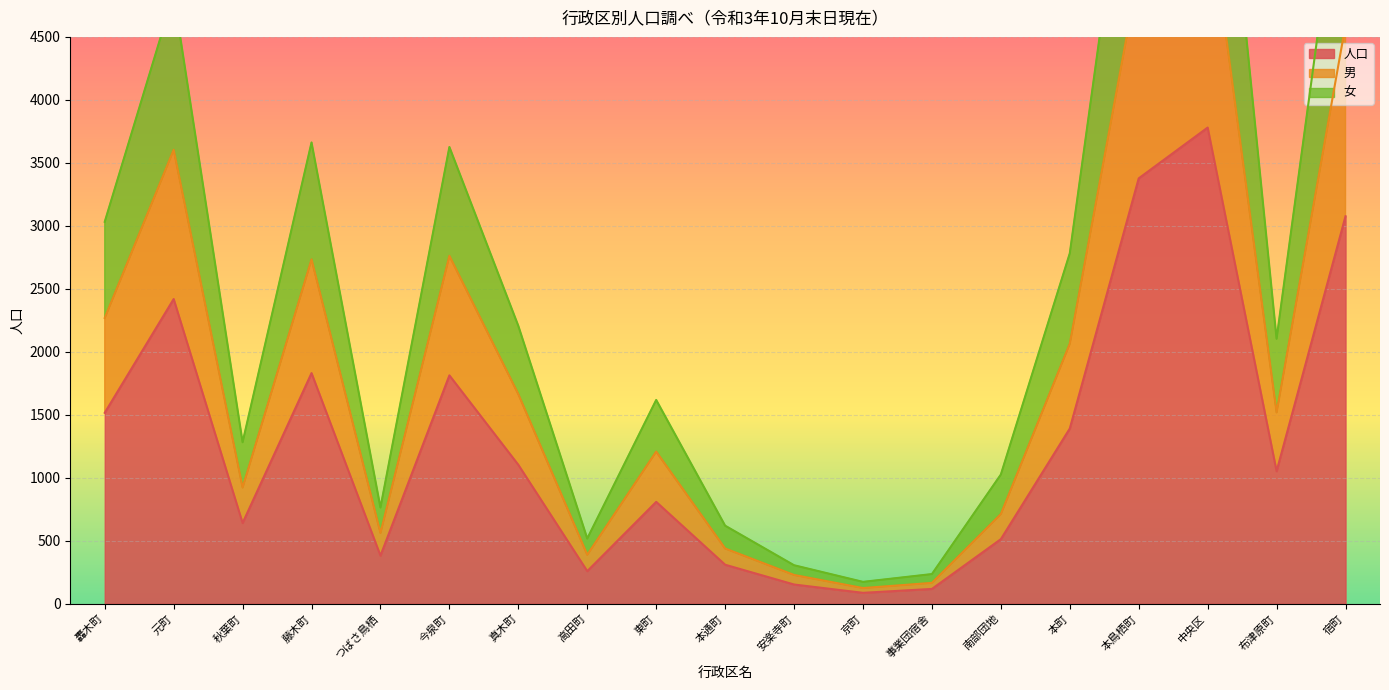

What is the sum of the 男 values at 布津原町 and 京町?

1644